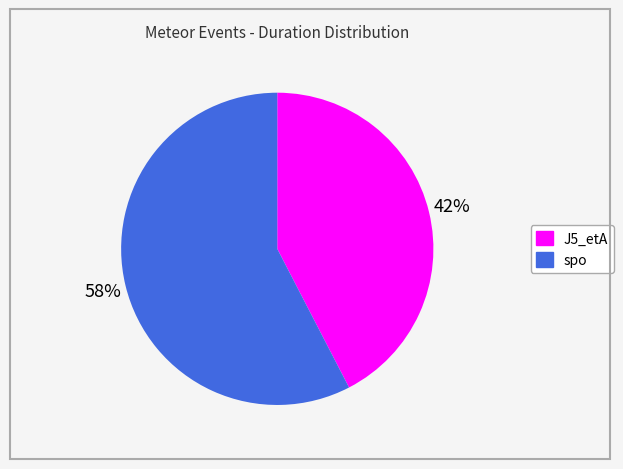

What is the majority slice?

spo